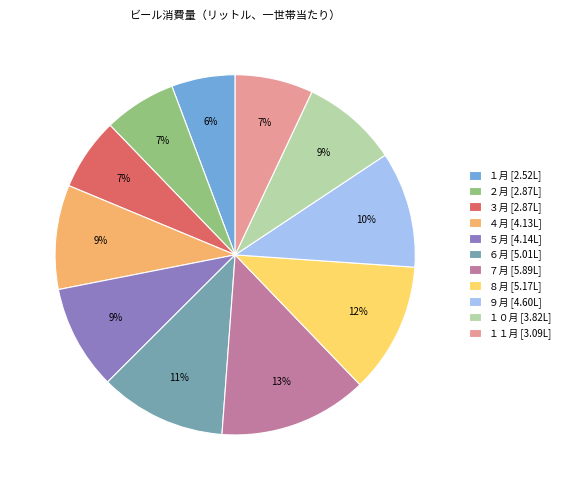

Is it true that １月 is 6% of the pie?

True